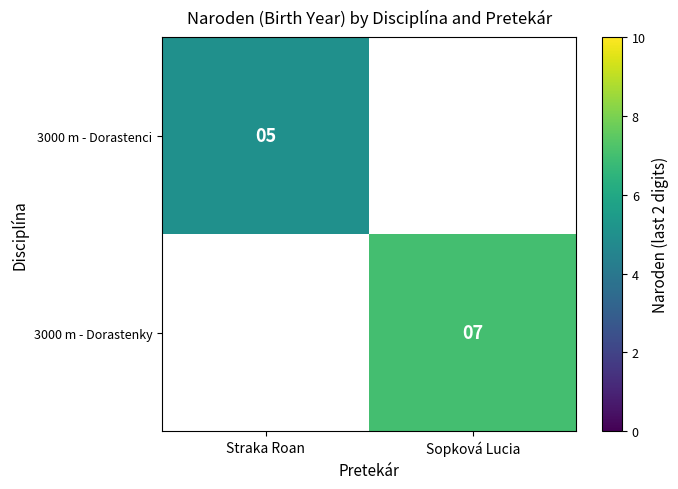

The value of 3000 m - Dorastenky at Sopková Lucia is 7. True or false?

True